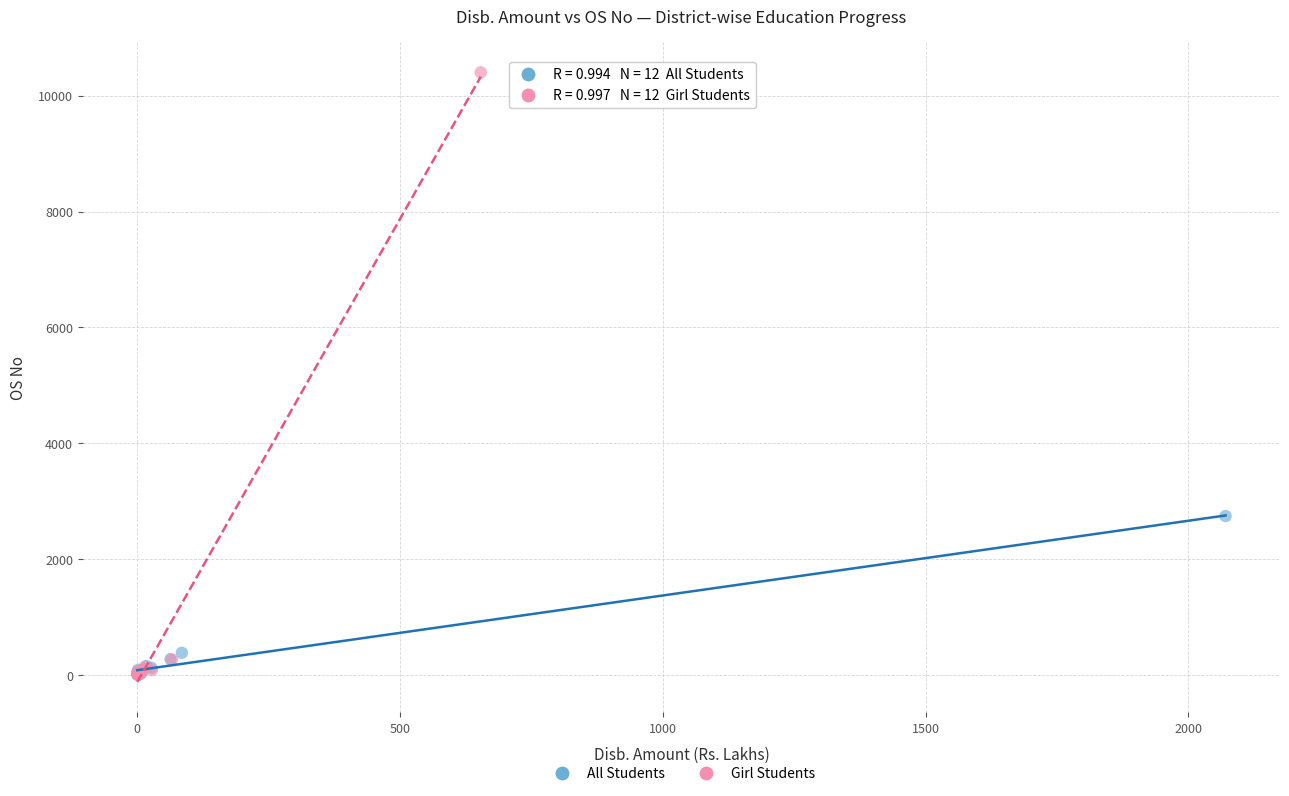

Which series reaches the maximum Y coordinate?

Girl Students